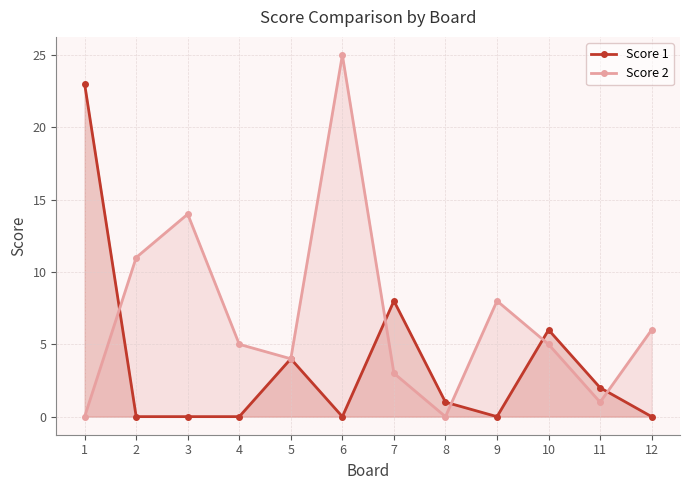

Where does the Score 2 series first go above 5?

2